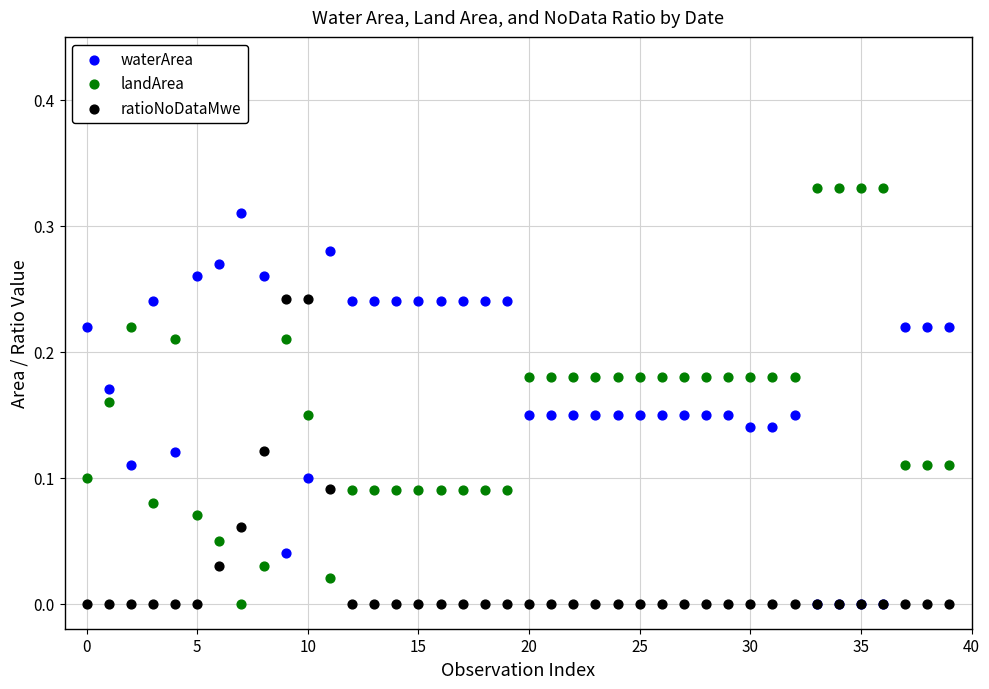

Which series reaches the maximum Y coordinate?

landArea